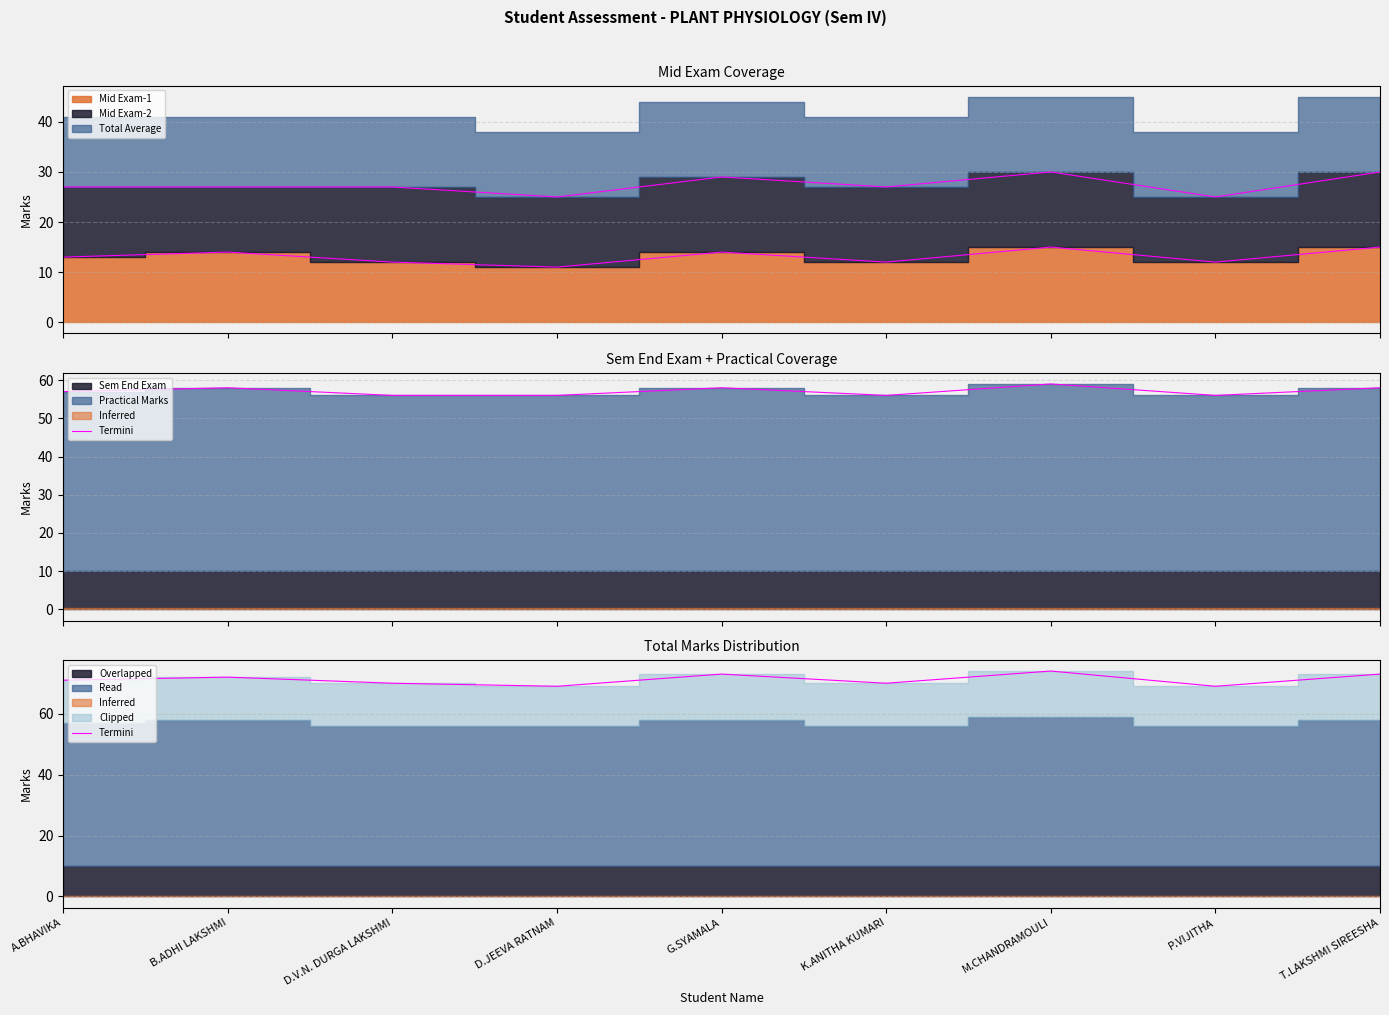

Which category has the lowest value across all series?

D.JEEVA RATNAM